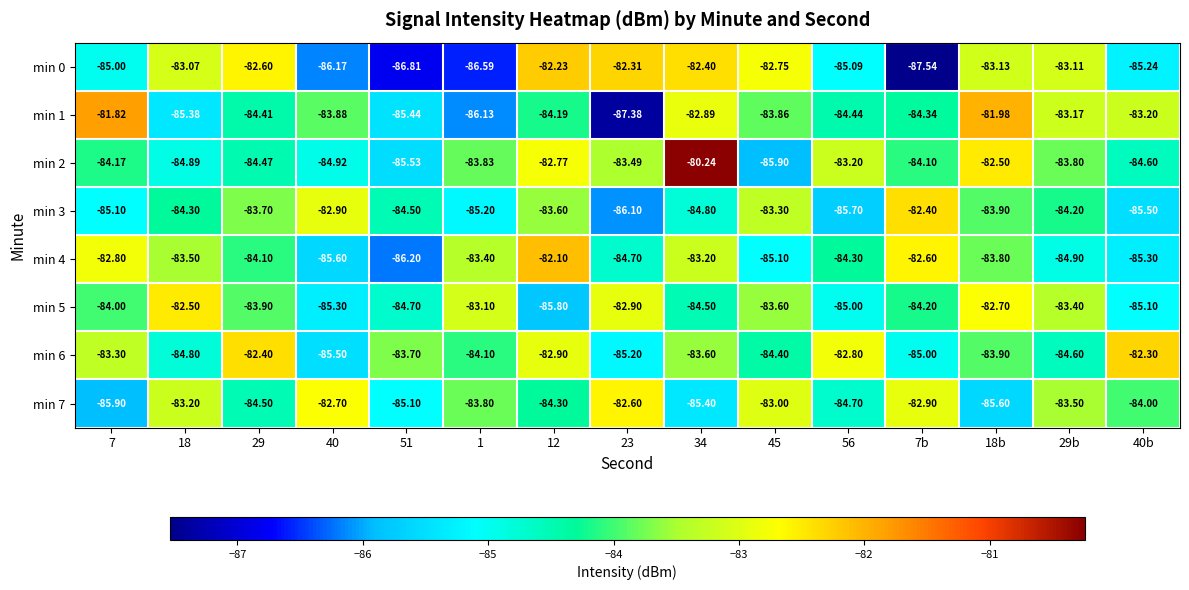

Is the value of min 4 at 56 greater than the value of min 2 at 40?

Yes